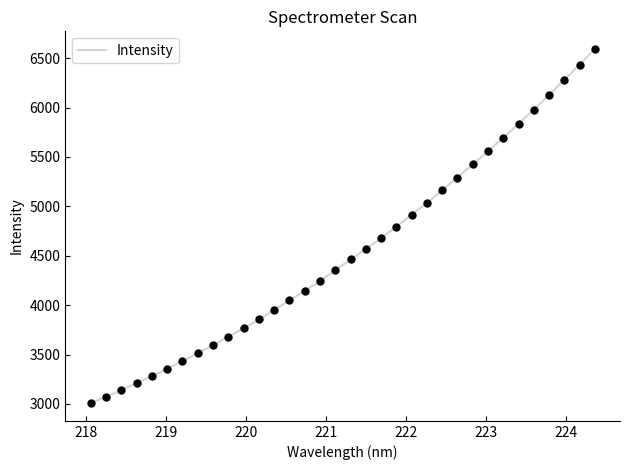

What is the smallest value displayed?

3008.1